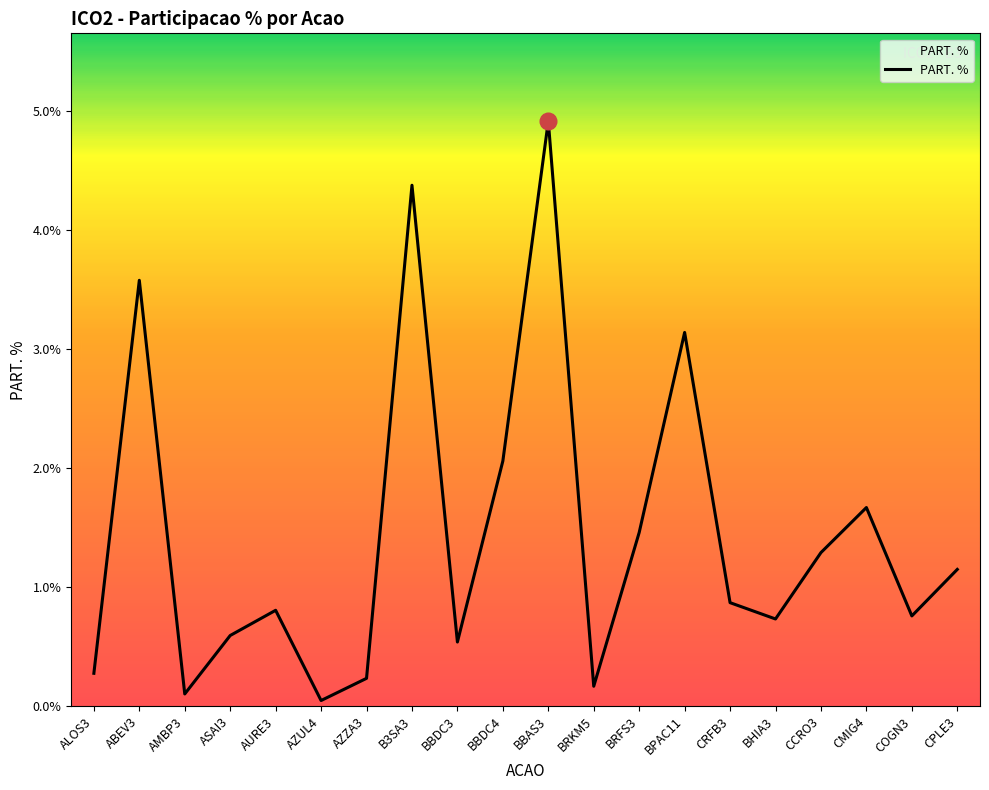

What is the greatest value displayed?

4.9